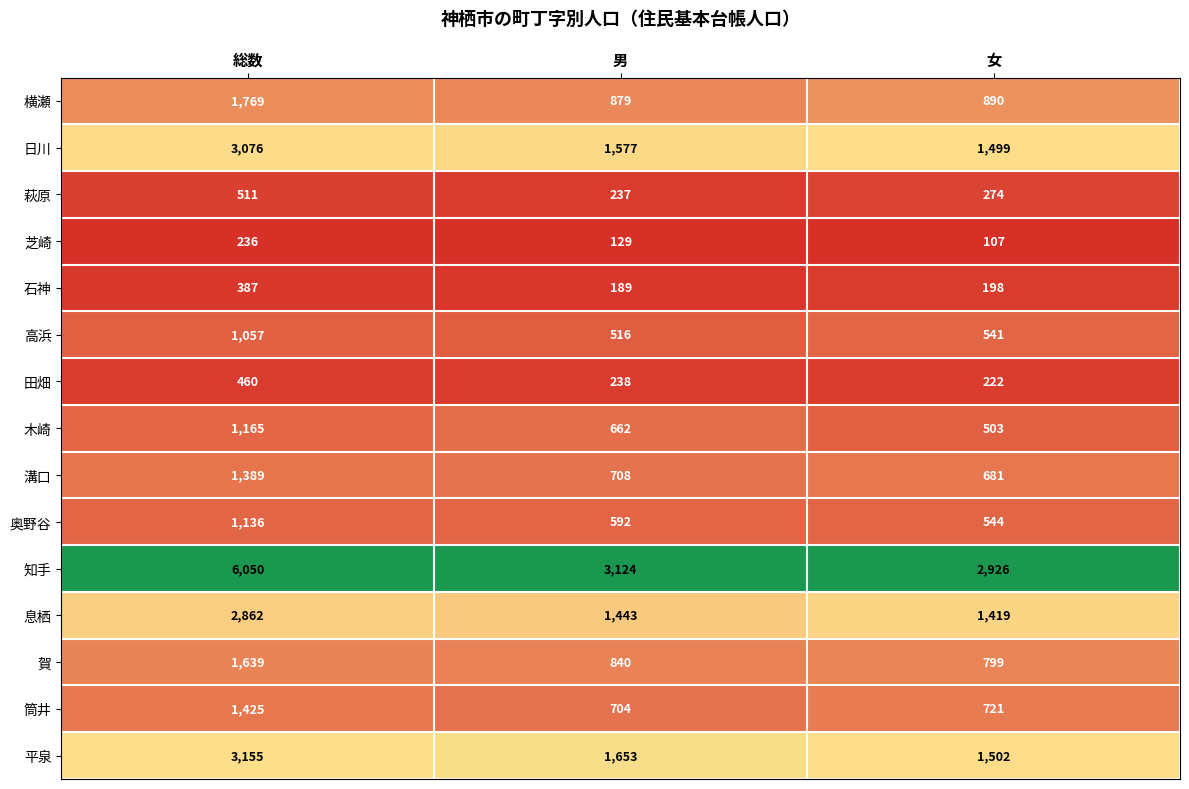

Rank the series at 総数 from lowest to highest value.

芝崎, 石神, 田畑, 萩原, 高浜, 奥野谷, 木崎, 溝口, 筒井, 賀, 横瀬, 息栖, 日川, 平泉, 知手